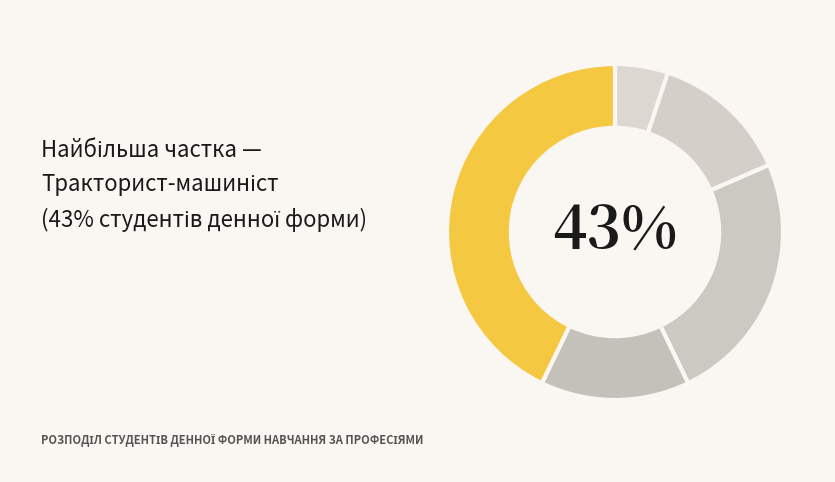

True or false: Оператор з обробки інформації accounts for 13% of the total.

True